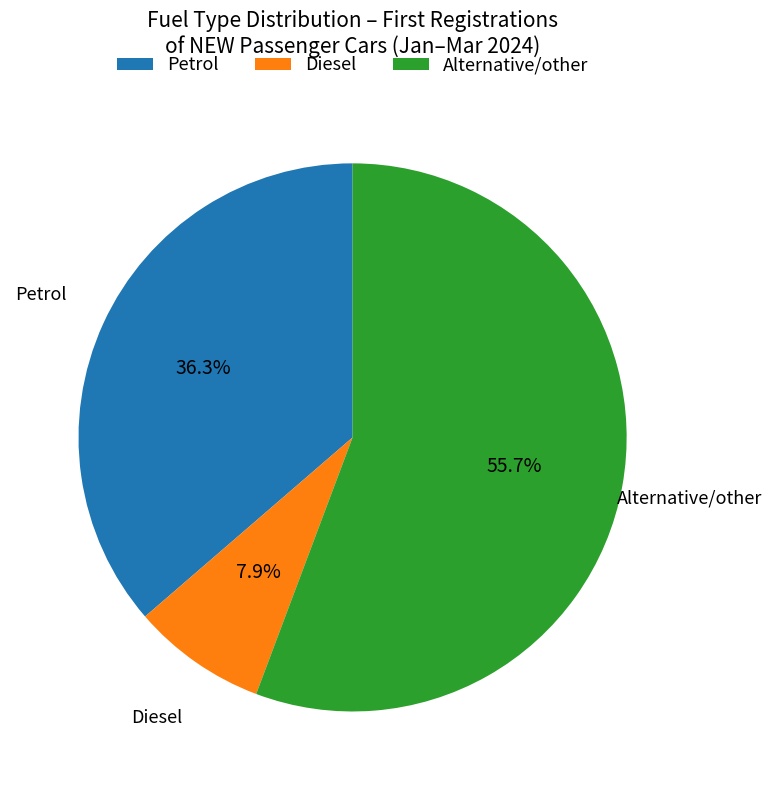

What percentage is the Alternative/other slice, to the nearest percent?

56%